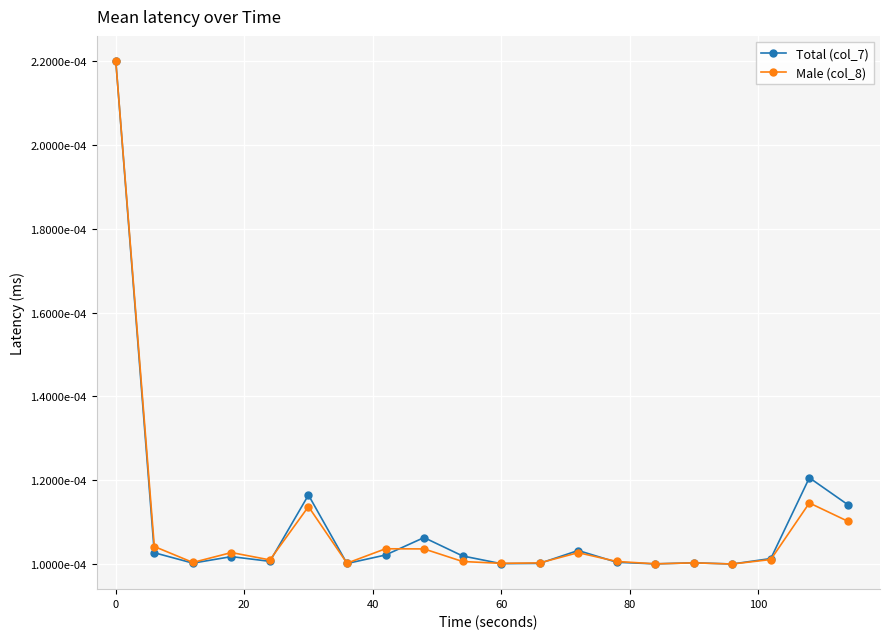

What are all the series names shown in the legend?

Total (col_7), Male (col_8)